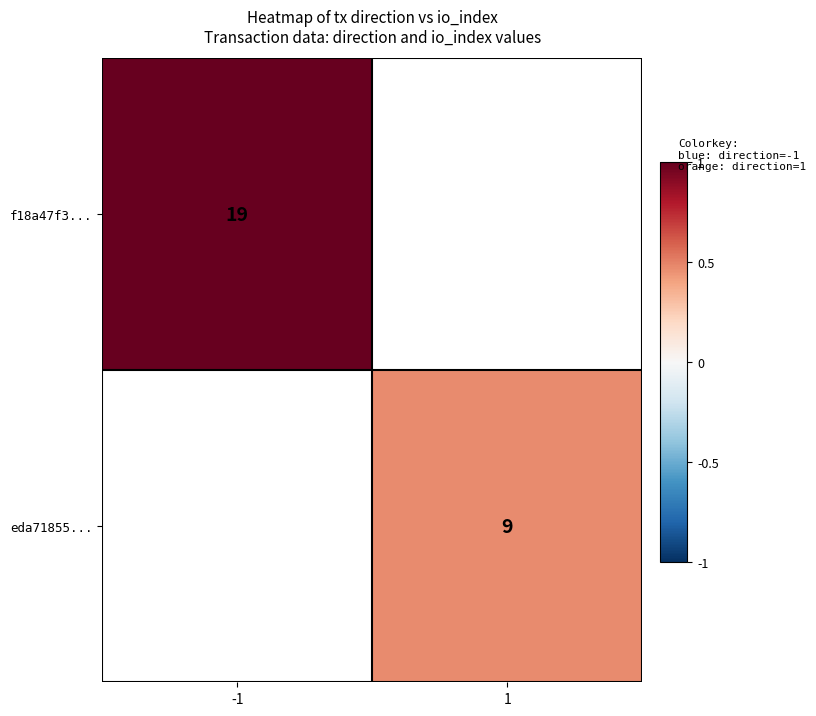

How many series are shown in this chart?

2